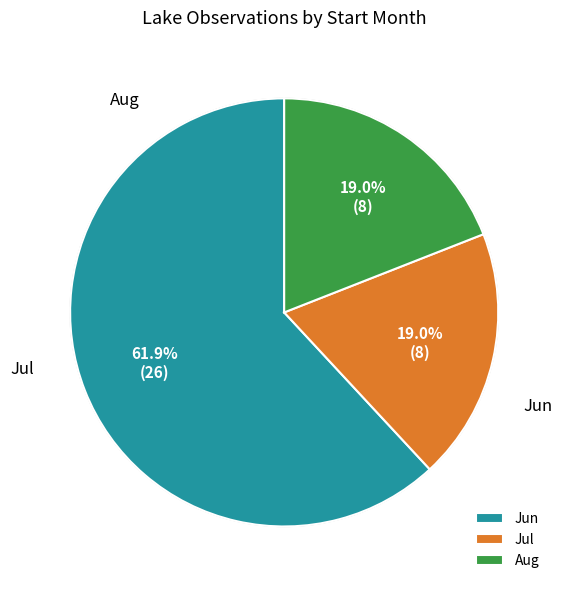

How much of the chart is everything except 07?

81.0%